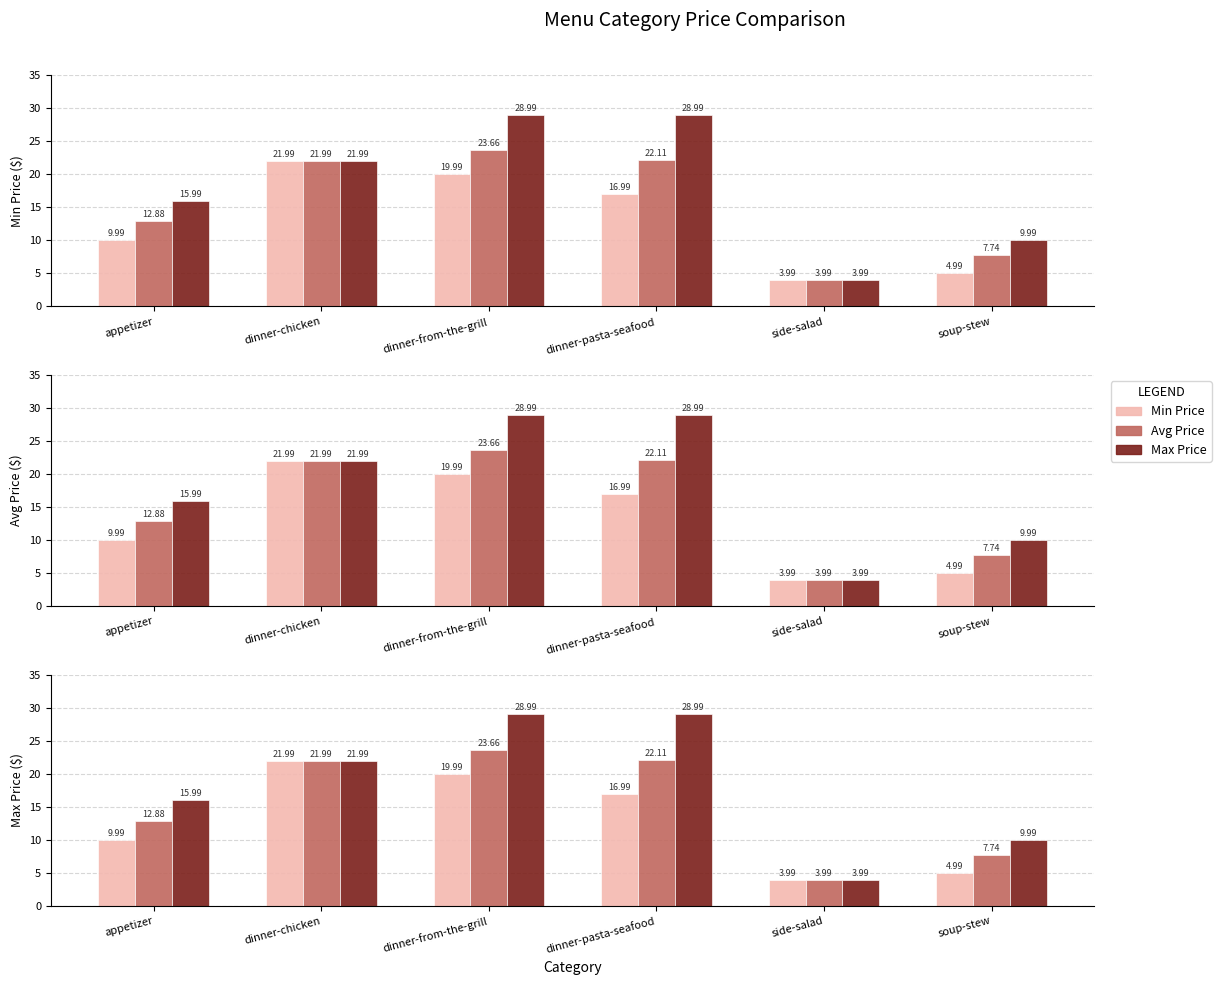

Reading right to left, list all the values displayed in this chart.

Min Price: soup-stew=5.0	side-salad=4.0	dinner-pasta-seafood=17.0	dinner-from-the-grill=20.0	dinner-chicken=22.0	appetizer=10.0
Avg Price: soup-stew=7.7	side-salad=4.0	dinner-pasta-seafood=22.1	dinner-from-the-grill=23.7	dinner-chicken=22.0	appetizer=12.9
Max Price: soup-stew=10.0	side-salad=4.0	dinner-pasta-seafood=29.0	dinner-from-the-grill=29.0	dinner-chicken=22.0	appetizer=16.0